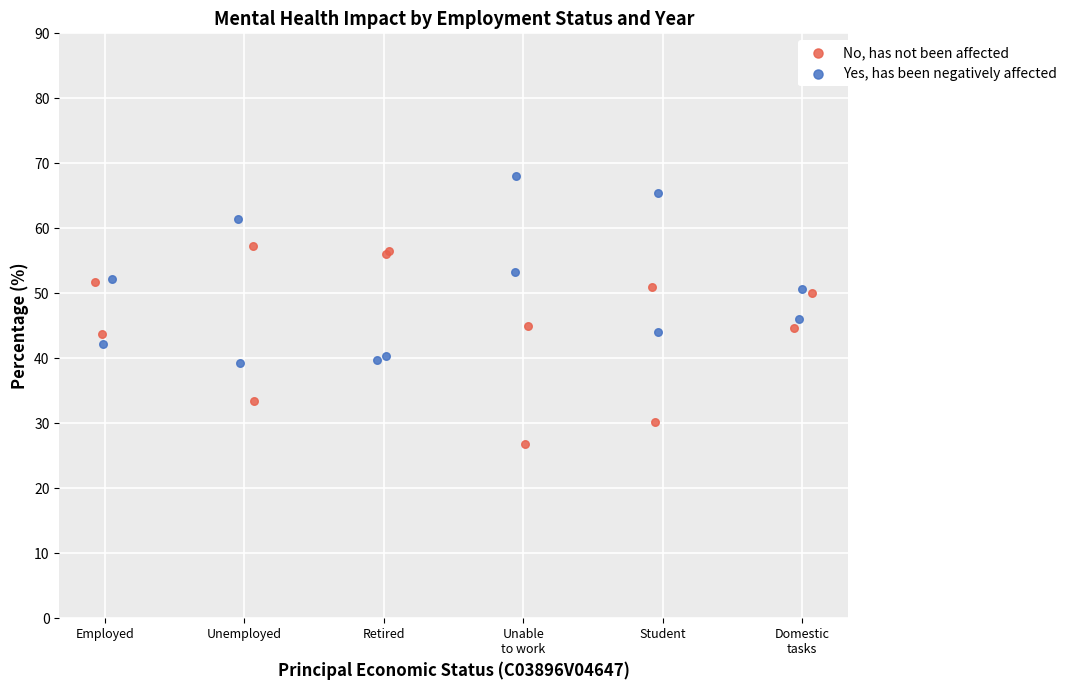

Which series reaches the maximum Y coordinate?

Yes, has been negatively affected